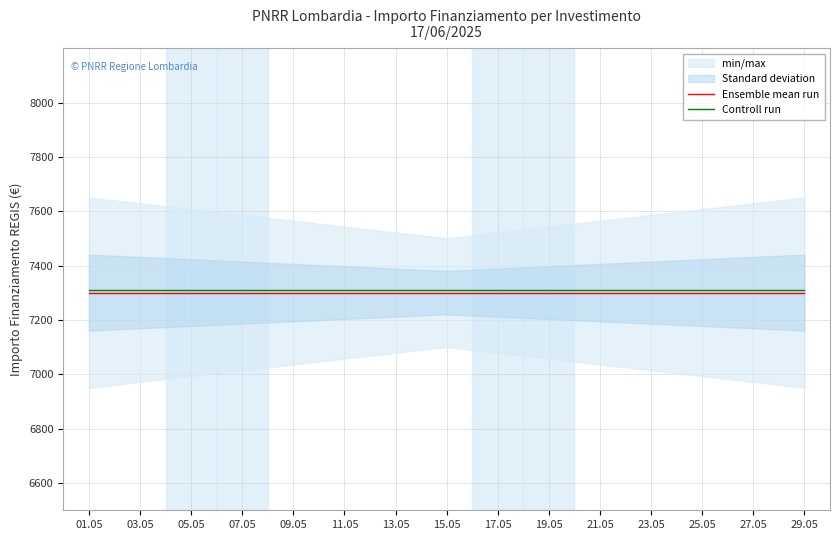

Is it true that Controll run equals 7311 at 19.05?

True